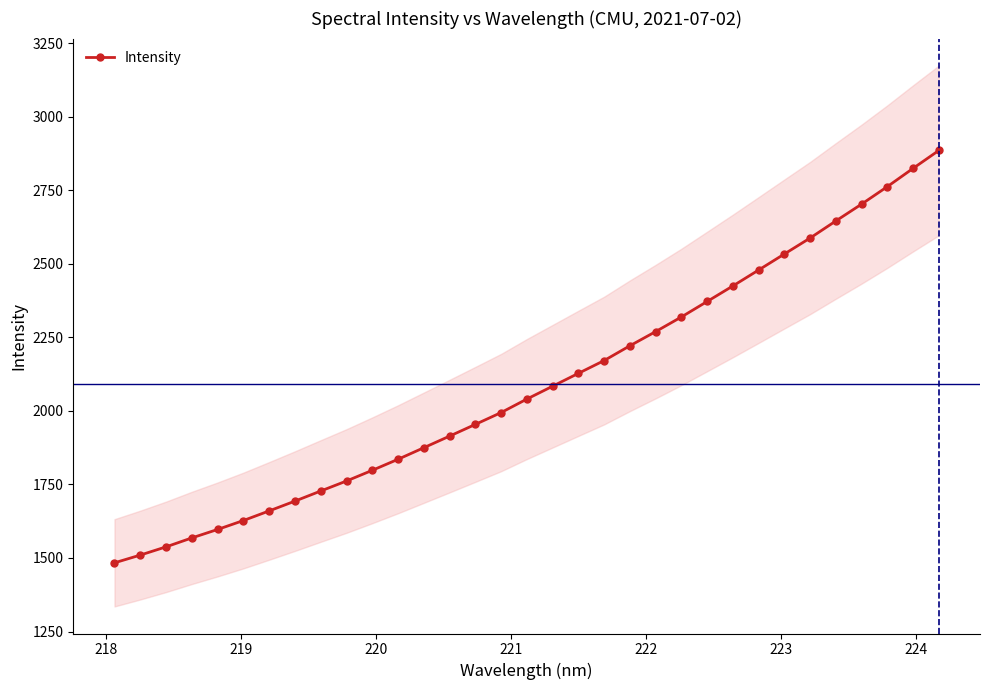

What is the highest value of the Intensity series?

2885.2